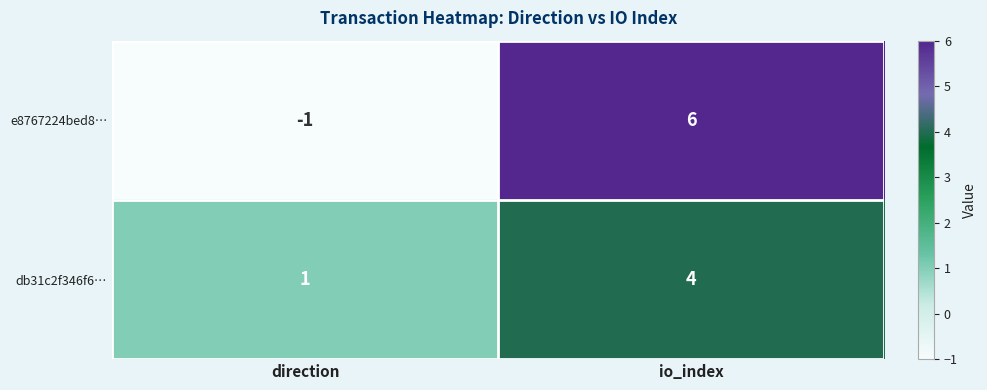

What is the difference between the maximum and minimum values in the e8767224bed8… series?

7